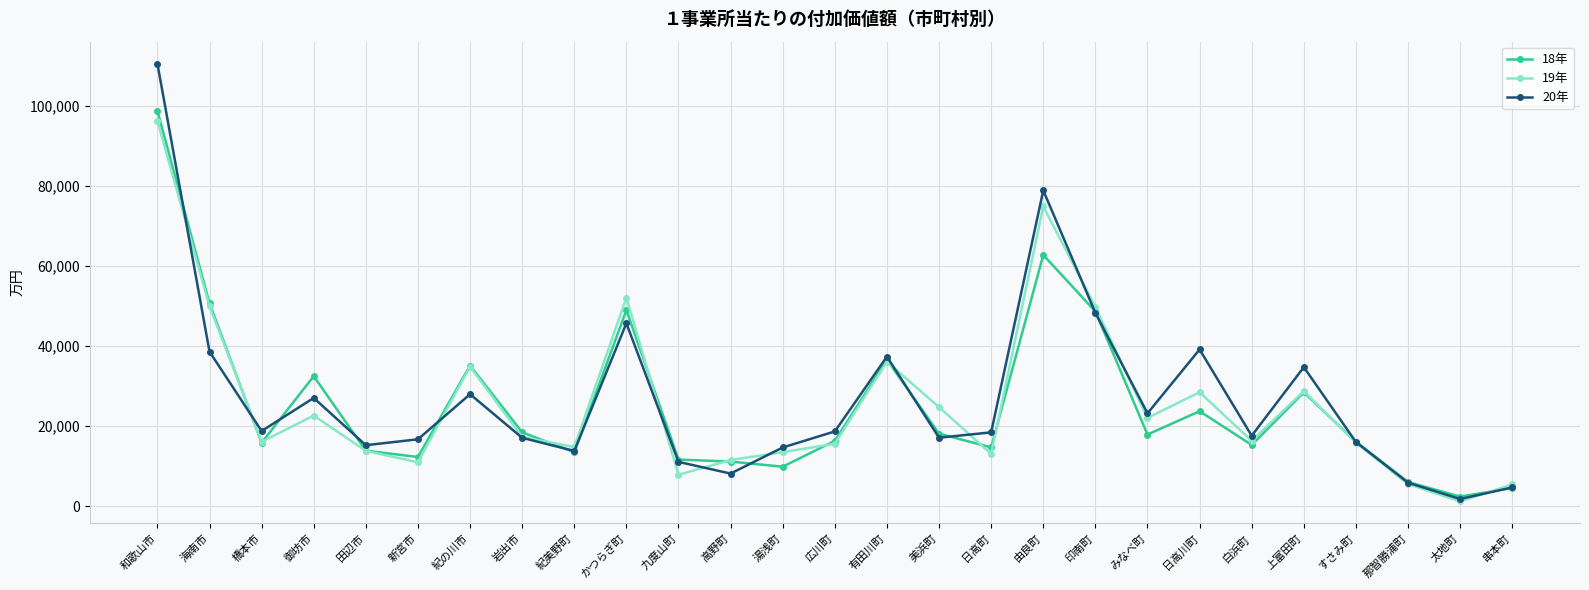

What is the maximum value for 20年?

110523.1